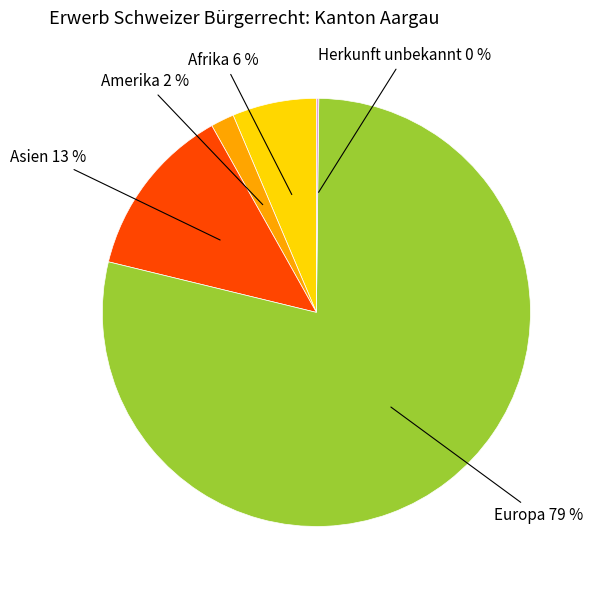

To the nearest percent, what is the average slice percentage?

20%